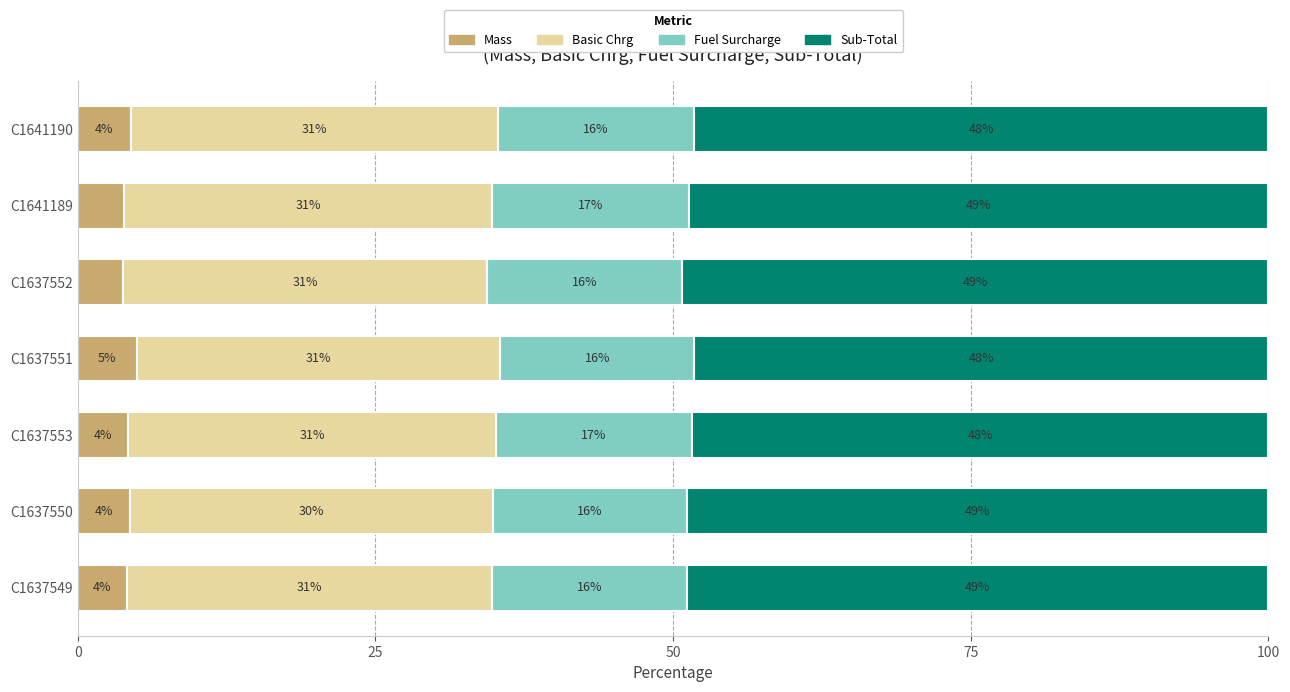

What is the total value across all series at C1637549?

100.0